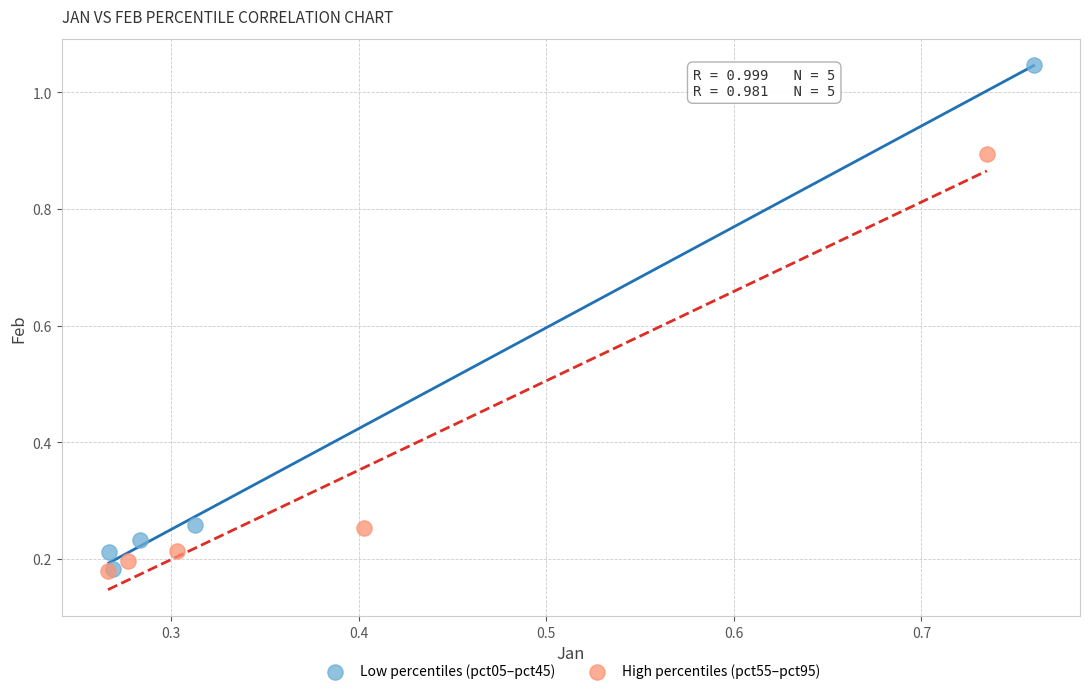

Which series has the widest spread of Y values?

Low percentiles (pct05–pct45)